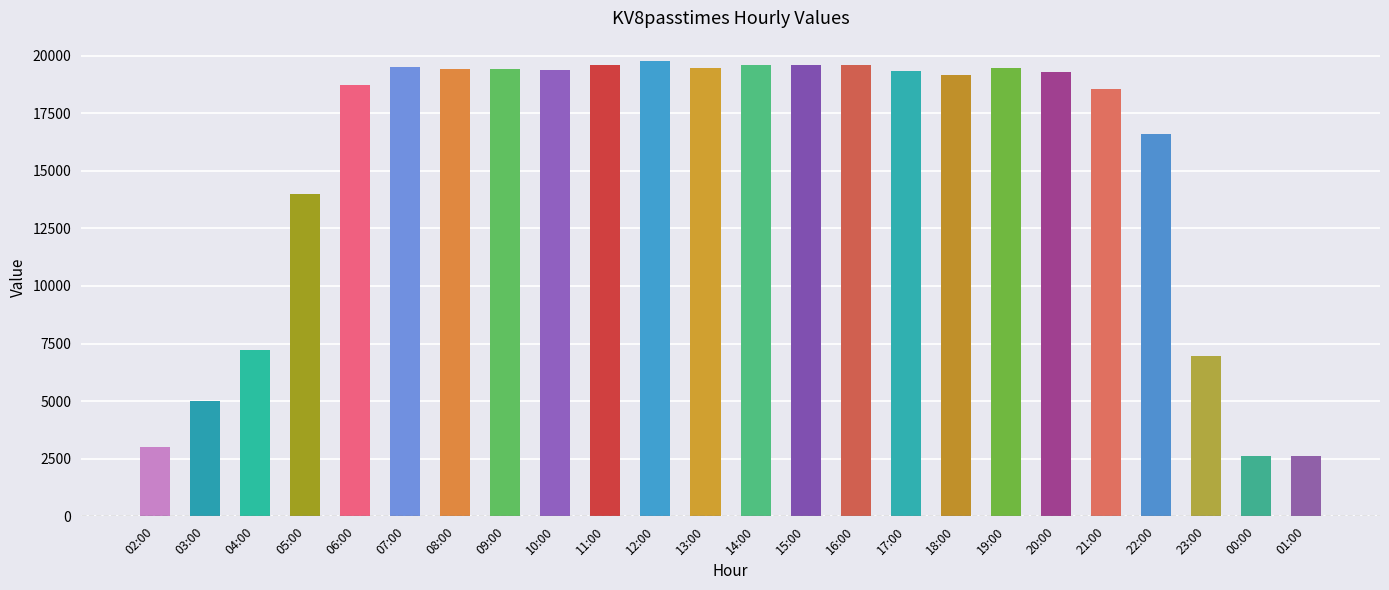

True or false: the data shows 31675 at 13:00.

False